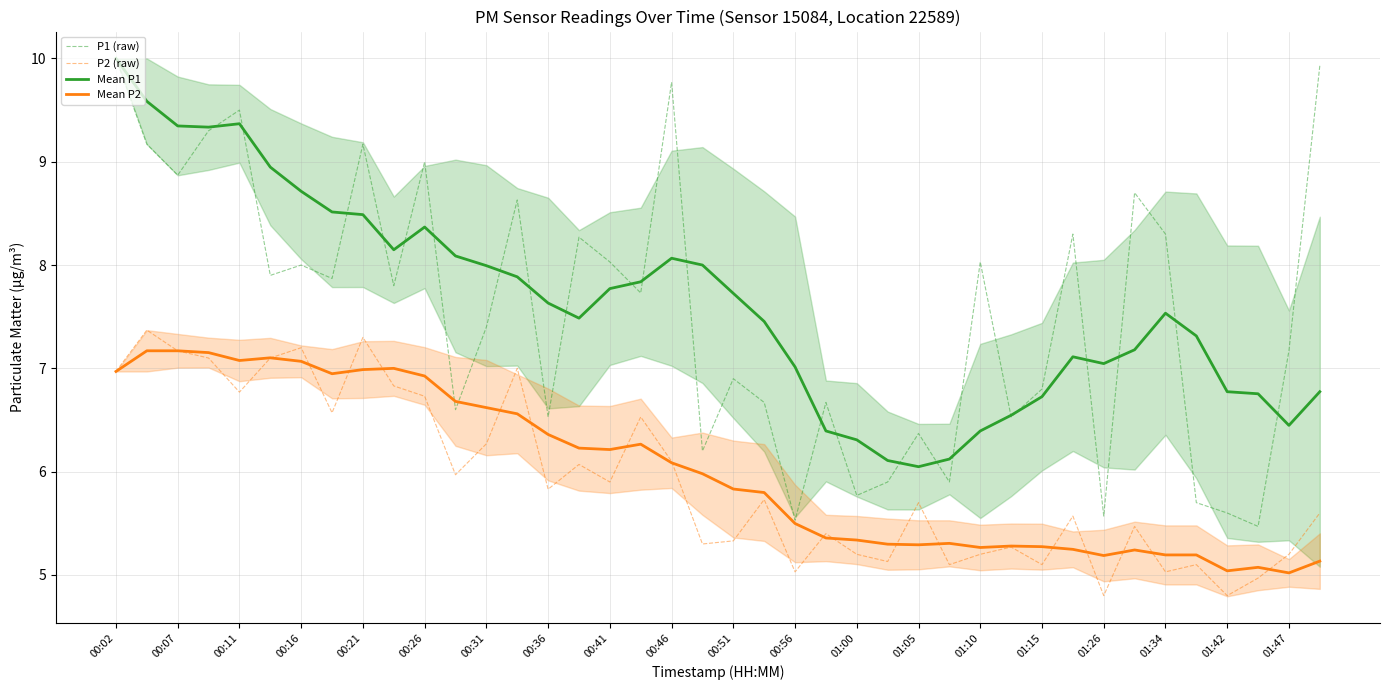

What is the lowest value of the Mean P2 series?

5.0